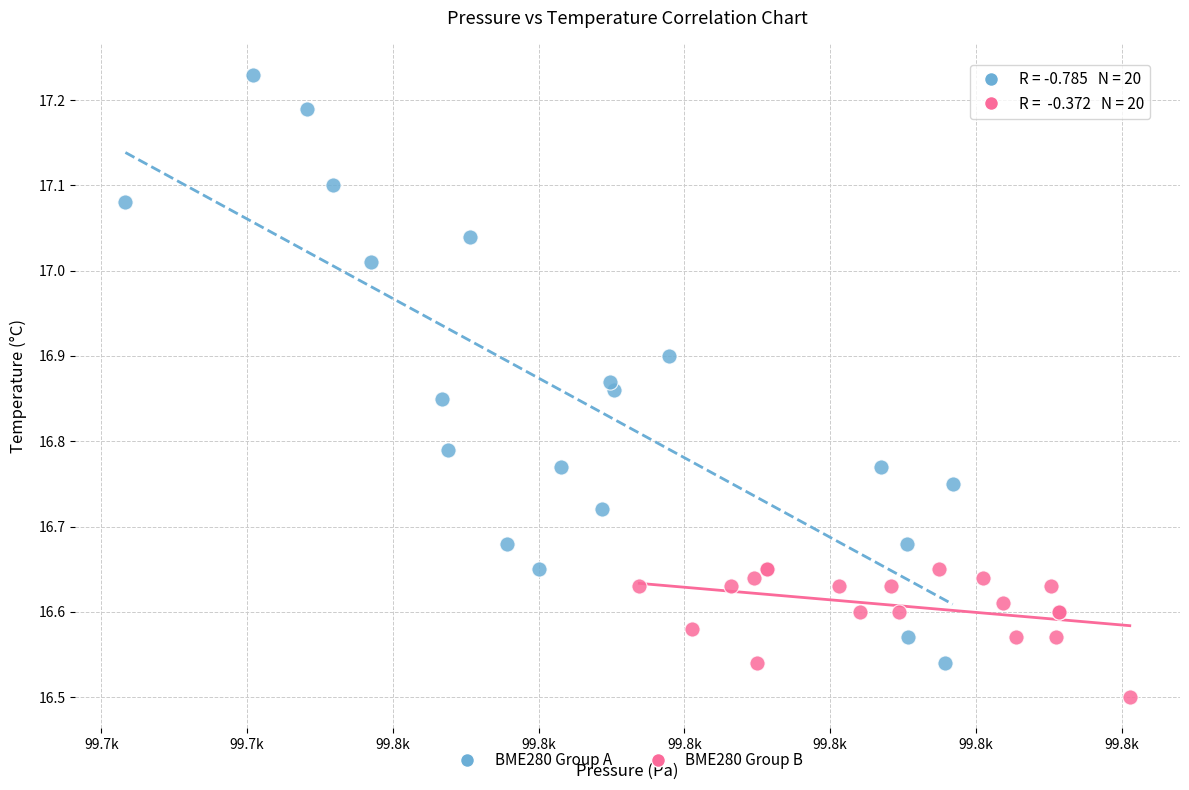

Which series reaches the minimum Y coordinate?

BME280 Group B